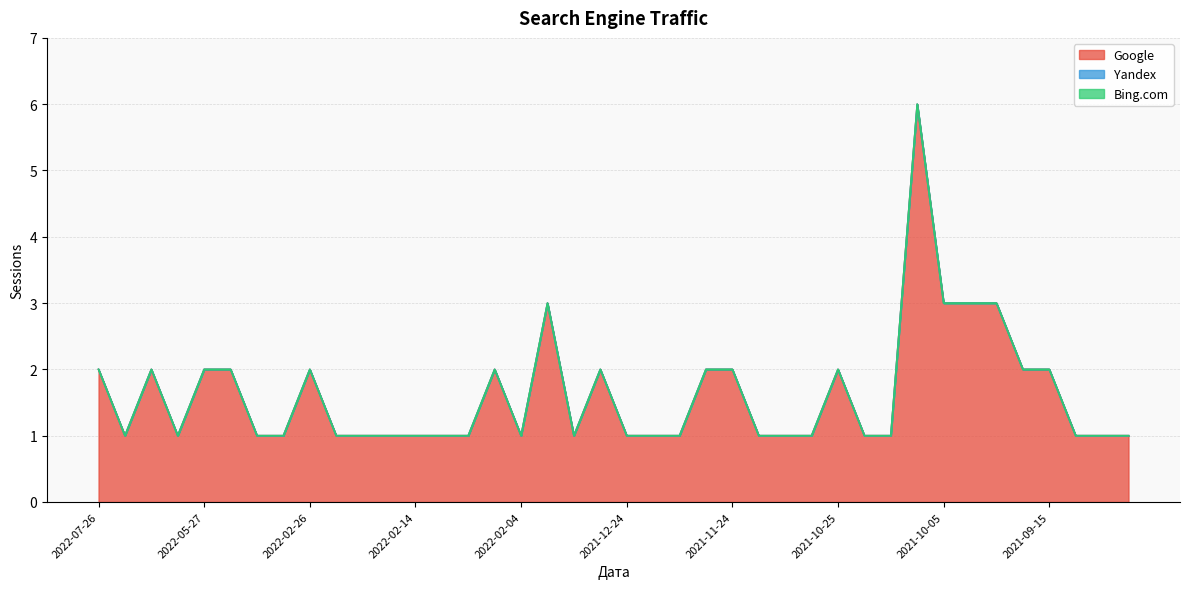

What is the sum of all Google values?

65